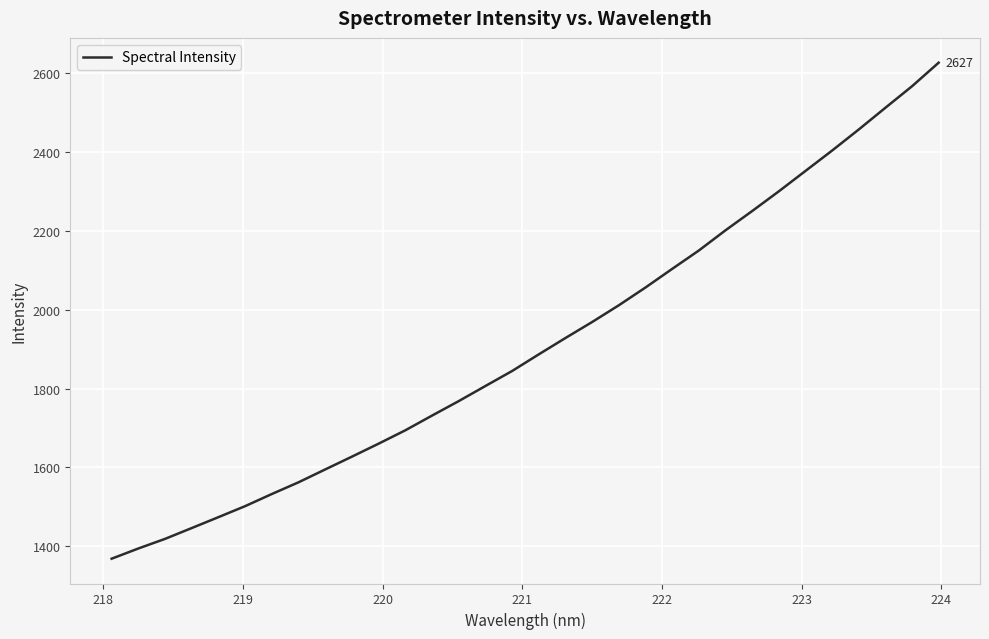

What is the difference between the maximum and minimum values?

1259.5